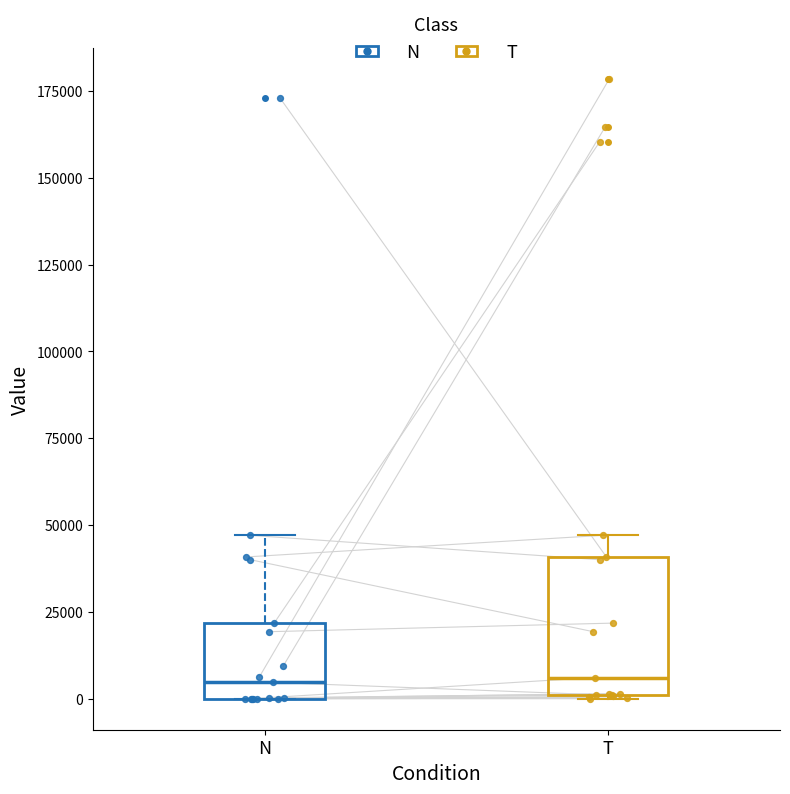

Where is the lower edge of the box for N on the y-axis? The values are not printed on the chart, so give them approximately, as read against the axis.

0